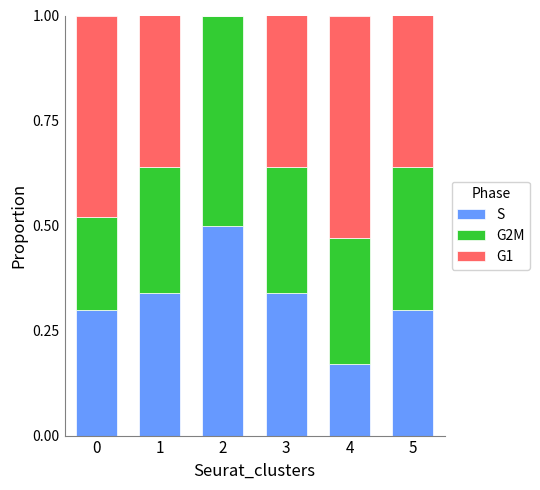

At which label is S closest to 0?

4